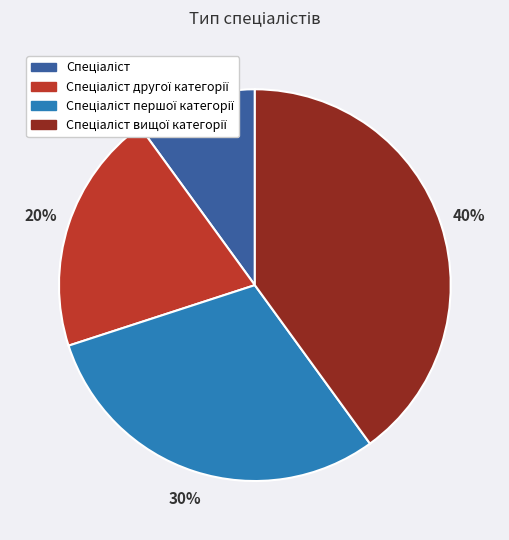

Is there any slice that represents more than half of the pie?

No